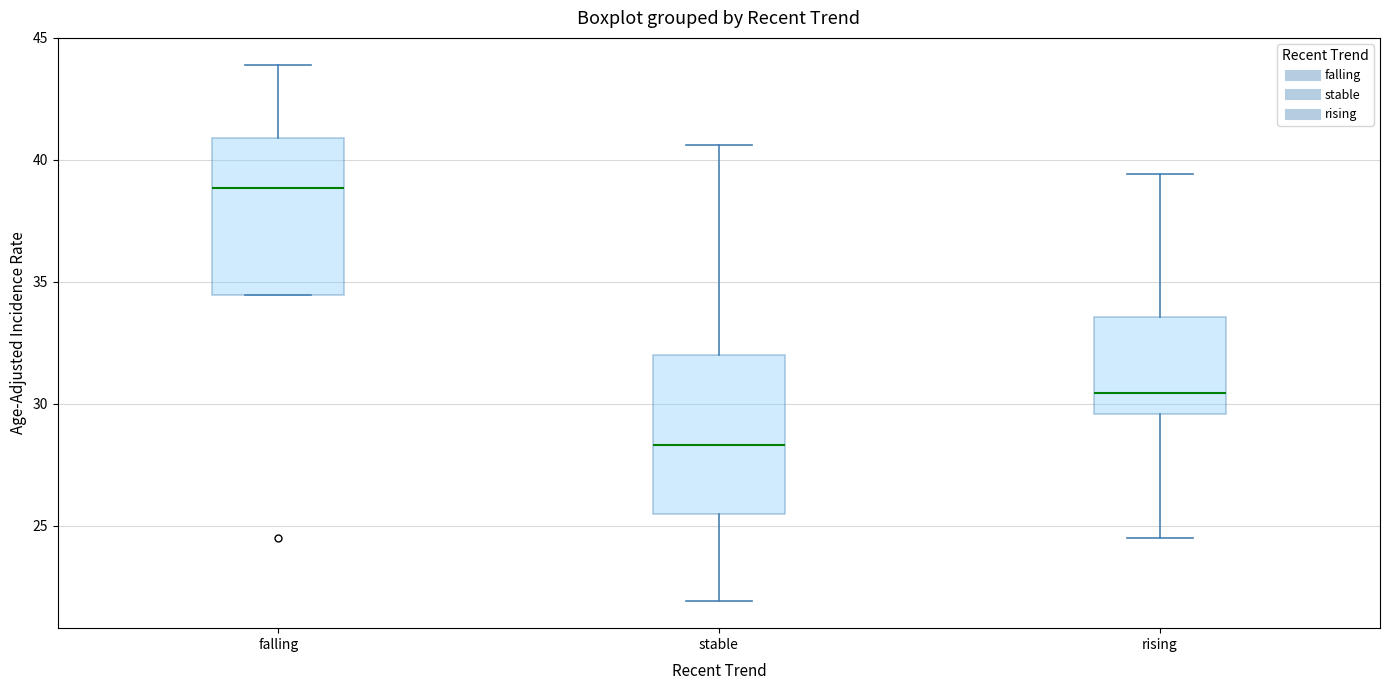

Which box has the highest median line?

falling